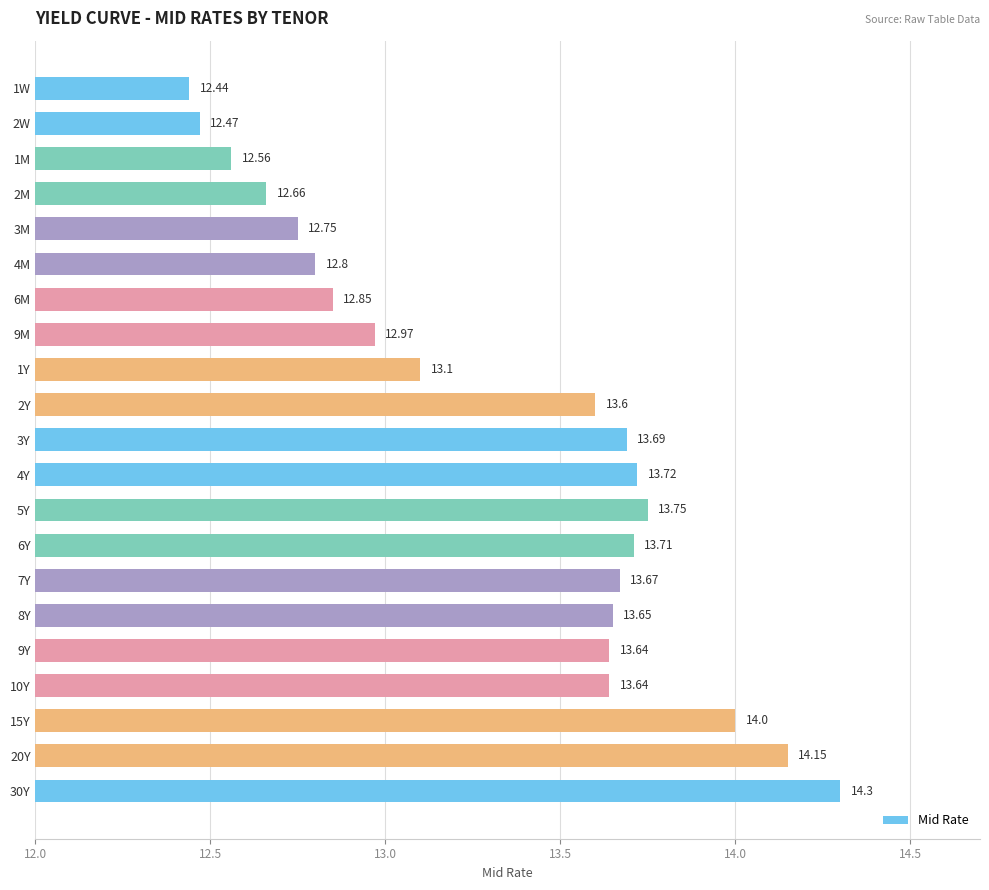

What is the change in value from 2W to 7Y?

+1.2